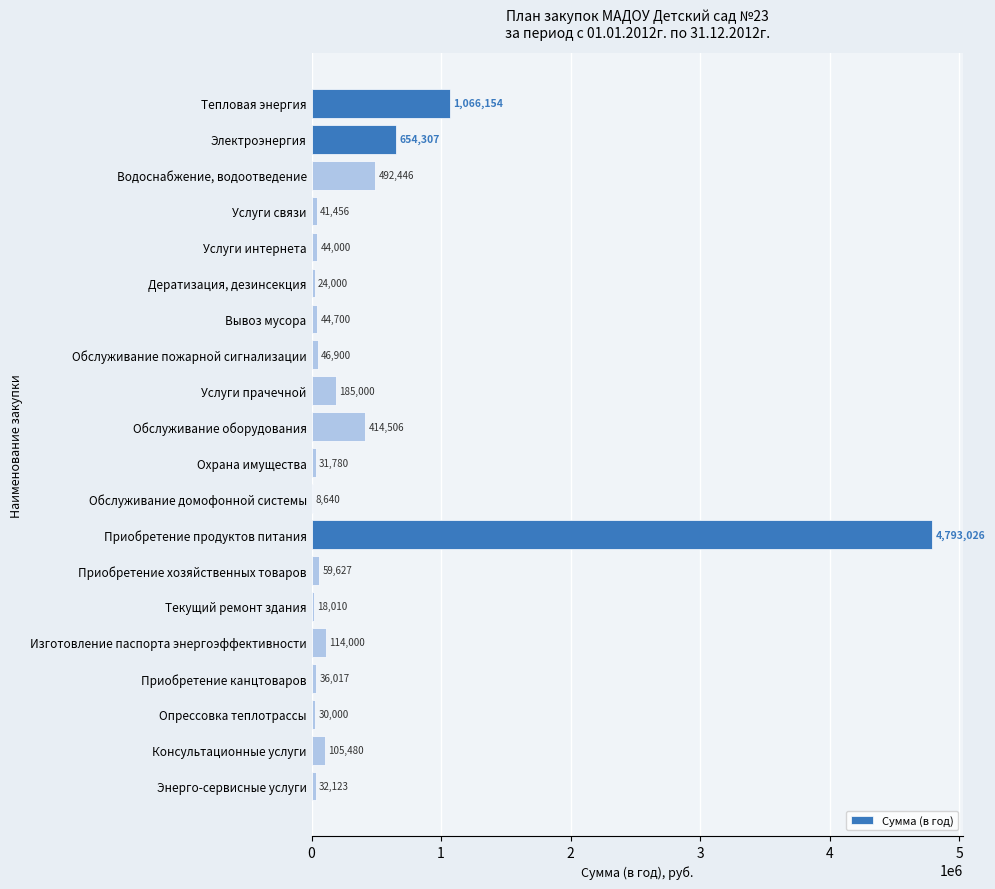

Which category has the highest value across all series?

Приобретение продуктов питания